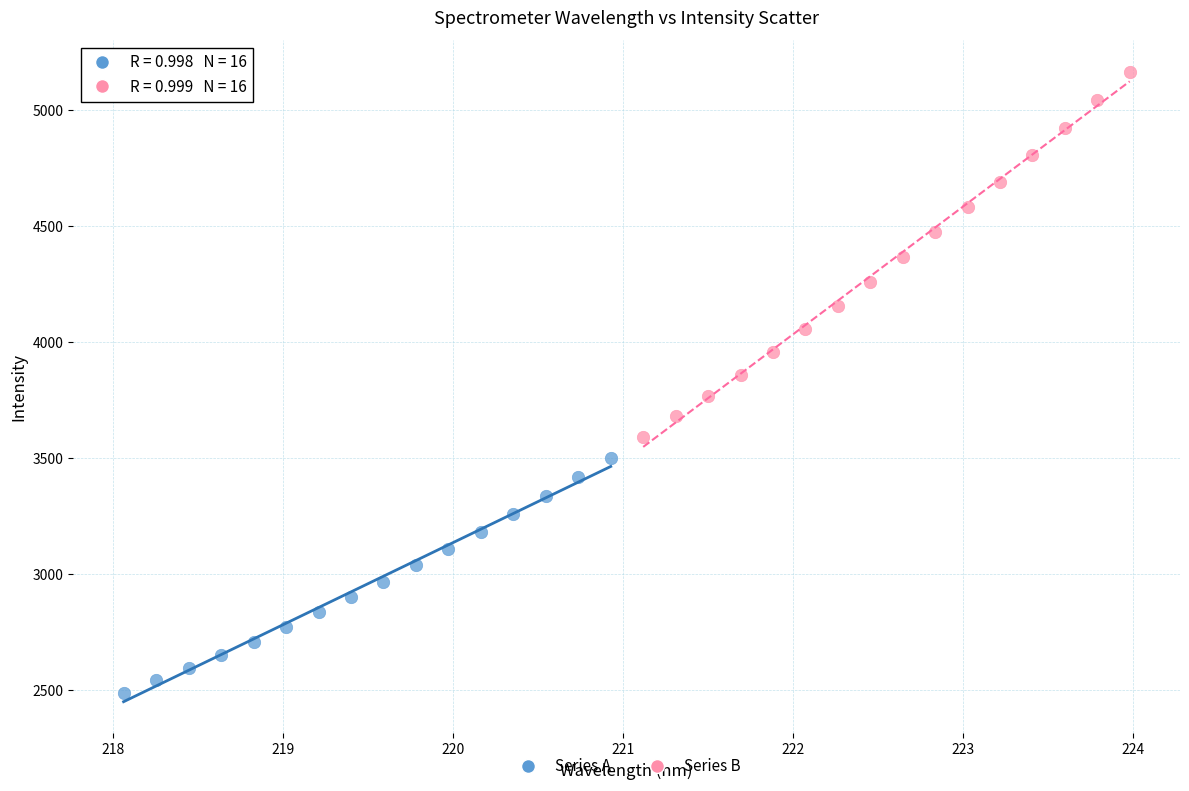

Which series has the widest spread of Y values?

Series B